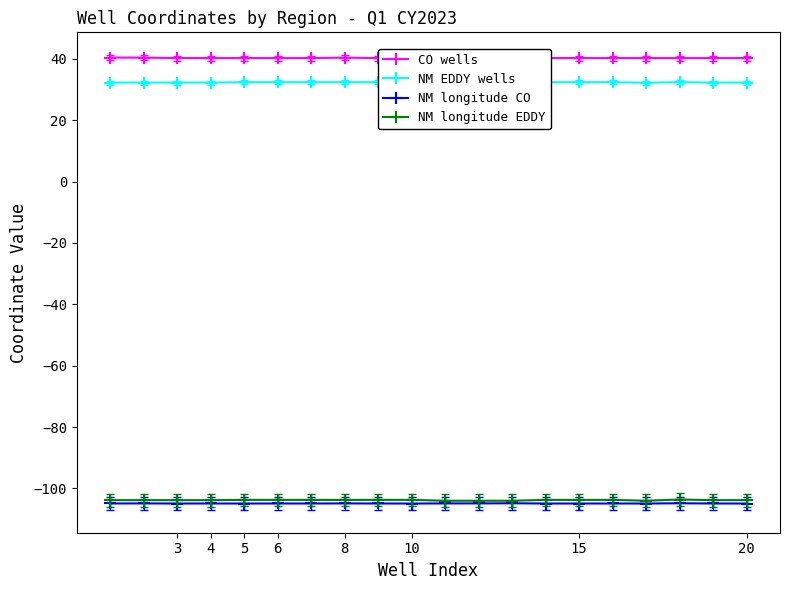

The value of NM longitude CO at 5 is -36.5. True or false?

False